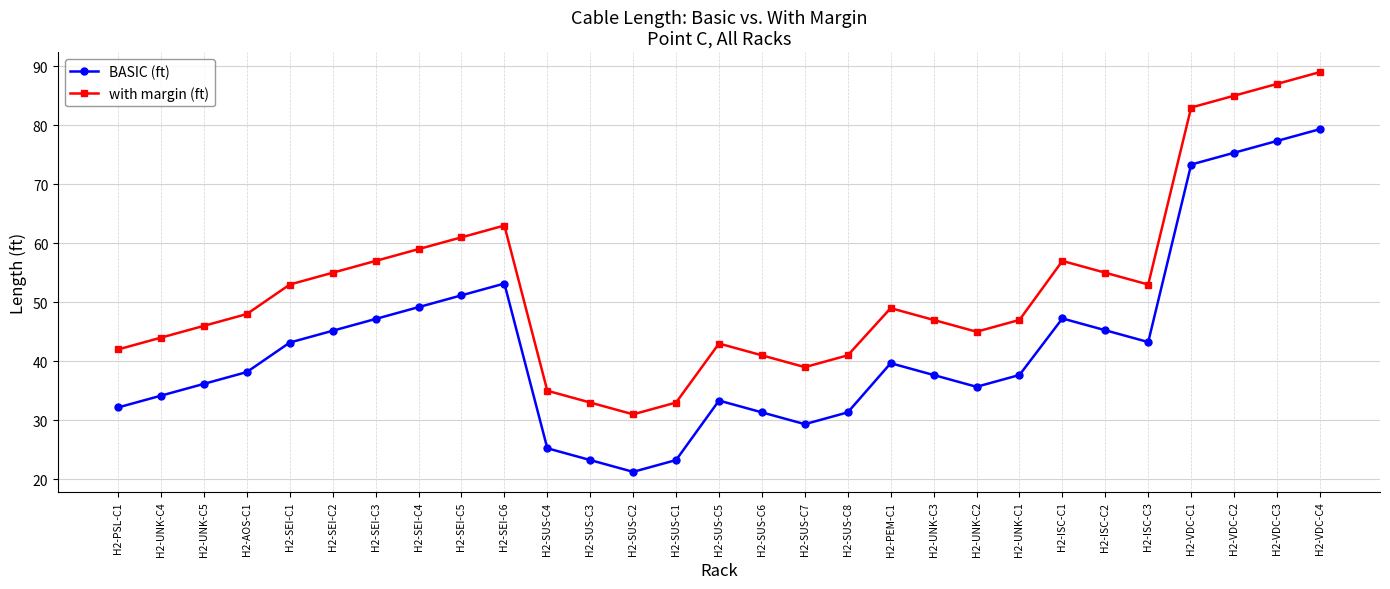

Which category has the lowest value in the with margin (ft) series?

H2-SUS-C2